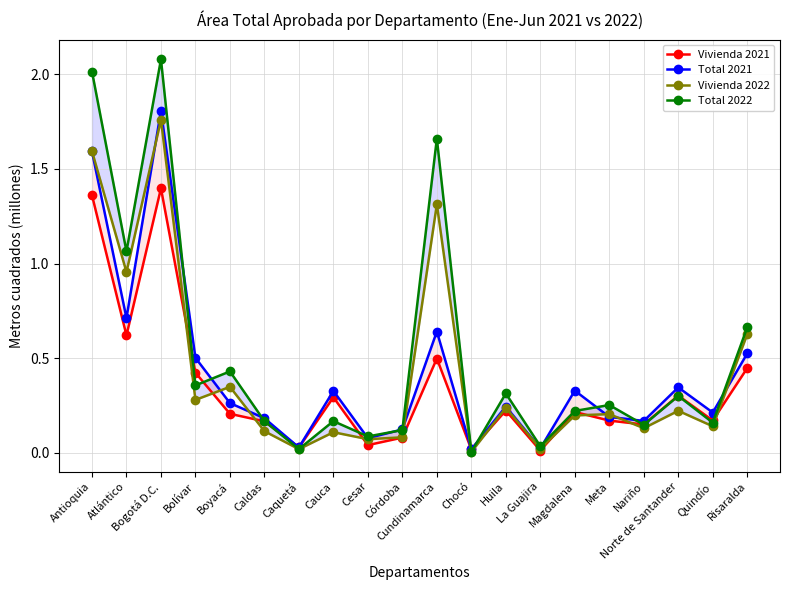

What is the difference between the highest and lowest values at Boyacá?

0.2